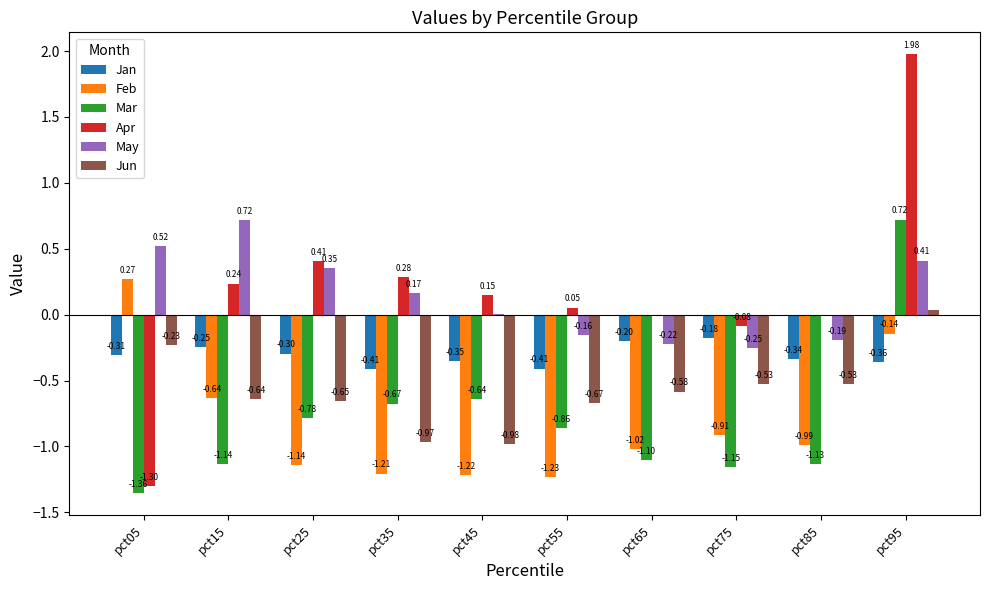

Read the May value at pct65.

-0.2